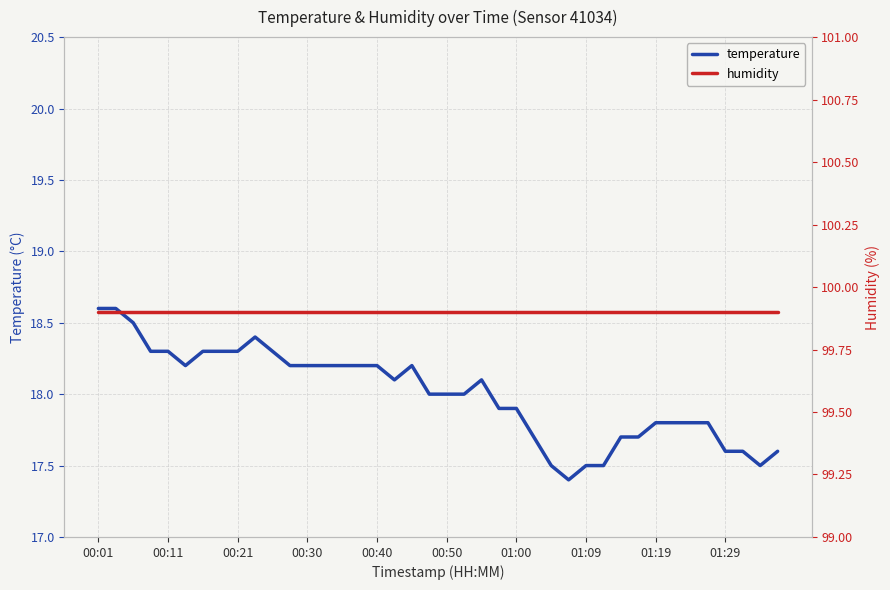

Is it true that temperature equals 17.5 at 38?

True